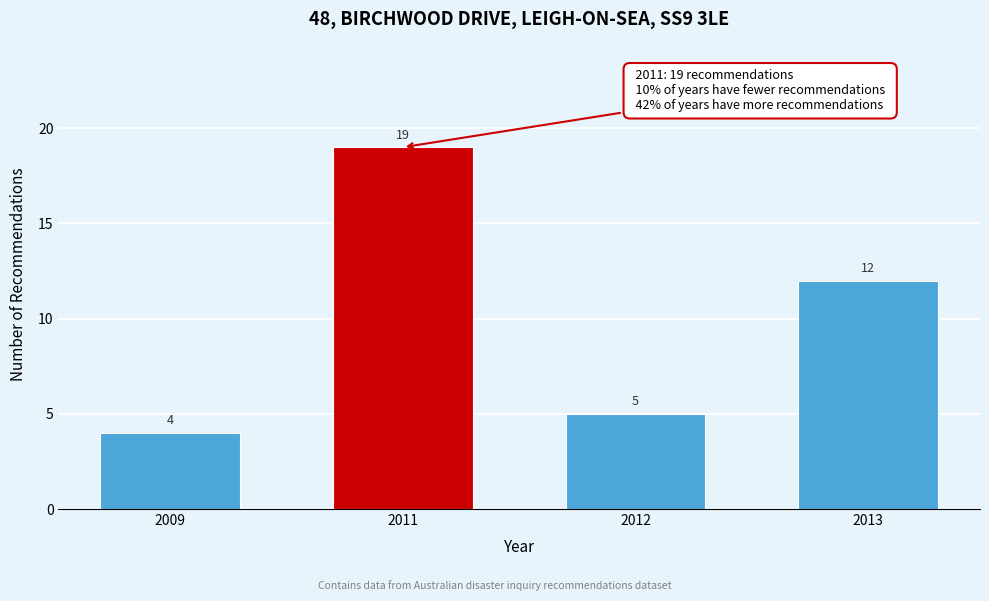

Reading right to left, transcribe all the data shown in this chart.

12	5	19	4